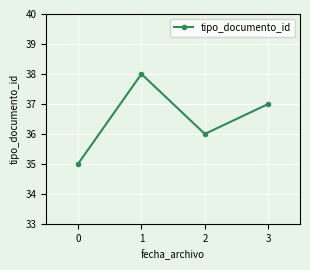

Rank the categories by value from highest to lowest.

1, 3, 2, 0